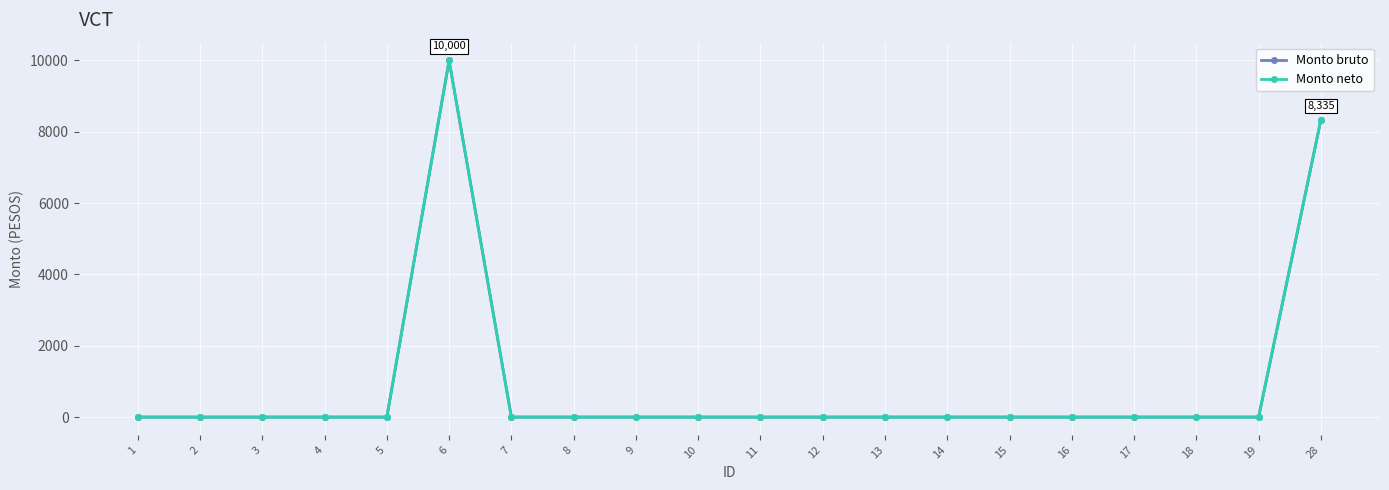

The value of Monto neto at 15 is 0.0. True or false?

True